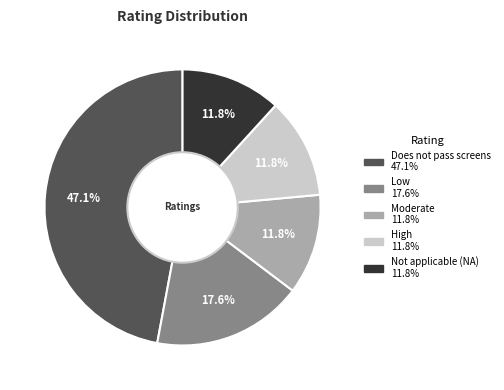

Count the number of slices in the pie.

5